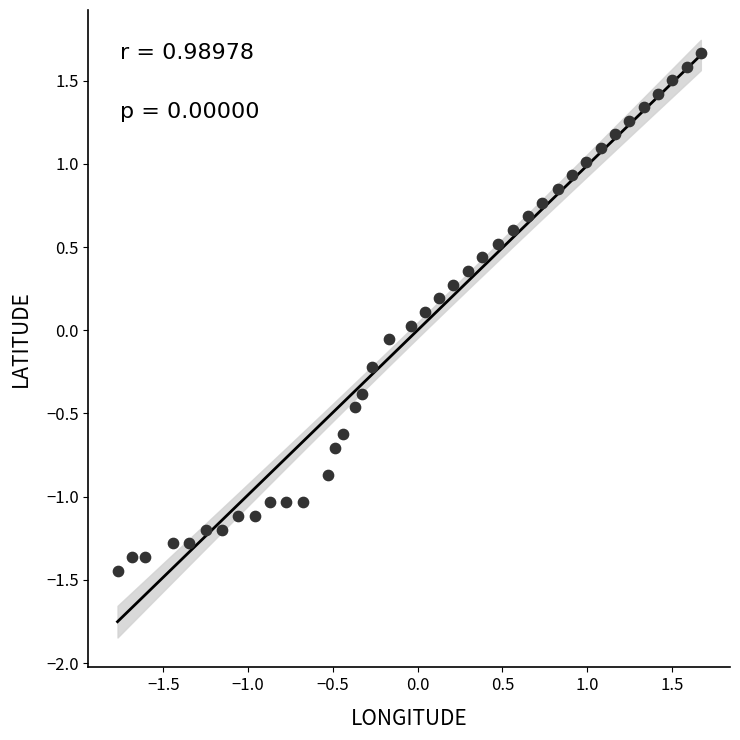

What is the range of Y values (max minus min)?

3.1